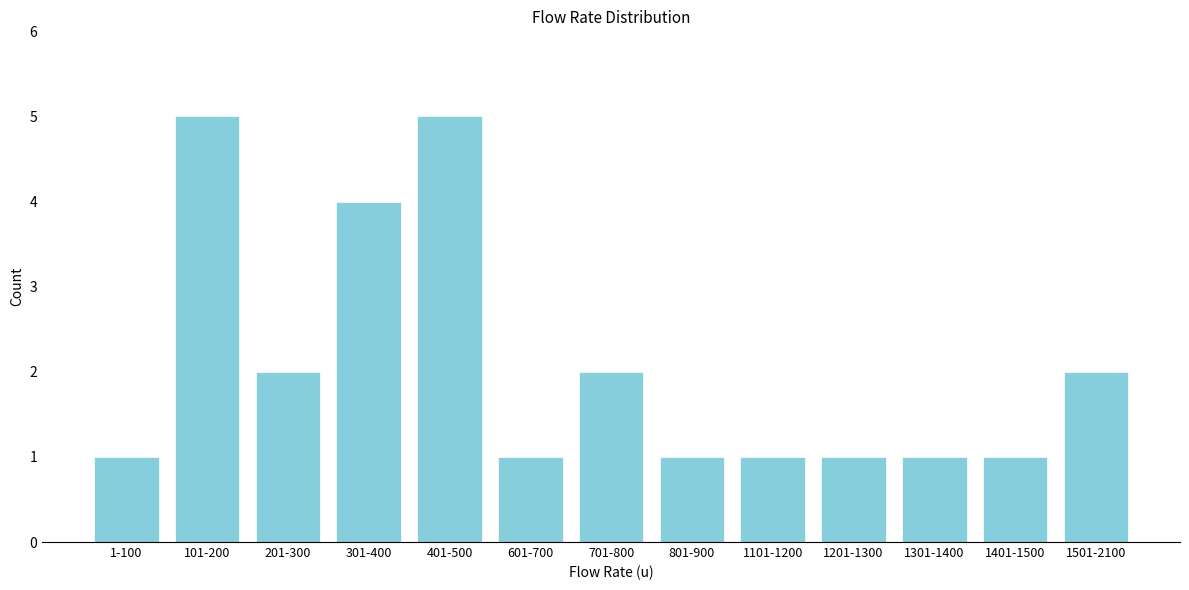

Reading left to right, extract all data points from this chart.

1	5	2	4	5	1	2	1	1	1	1	1	2